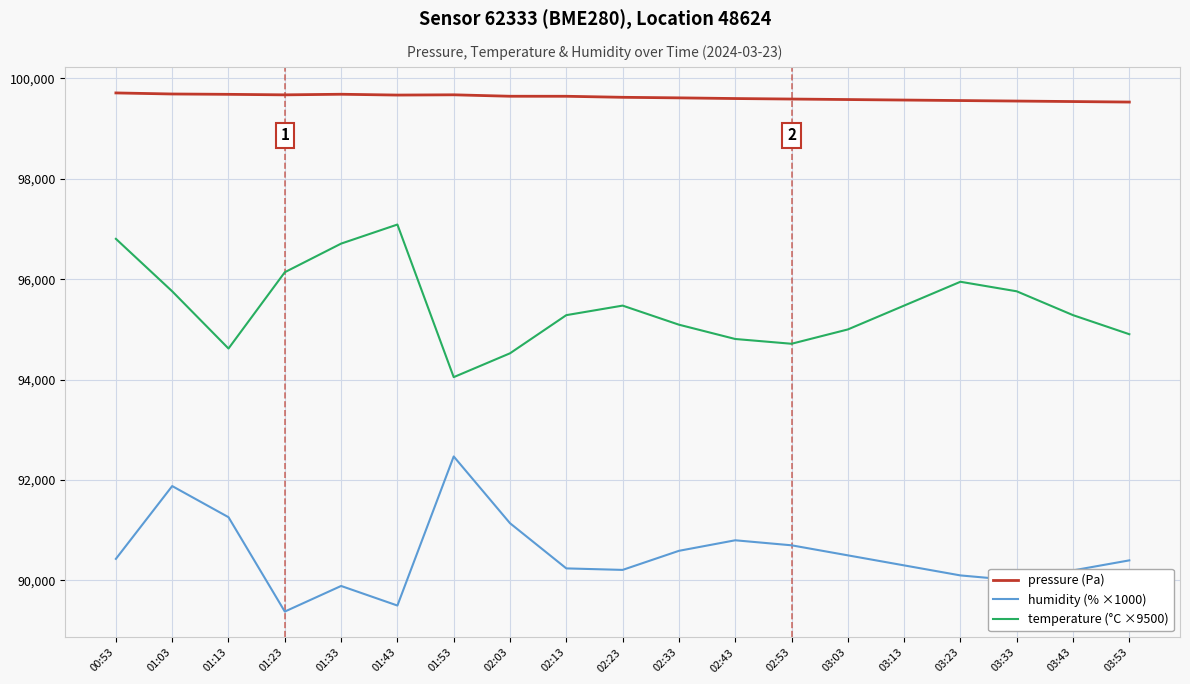

Is the value of temperature (°C ×9500) at 03:03 greater than the value of humidity (% ×1000) at 03:03?

Yes